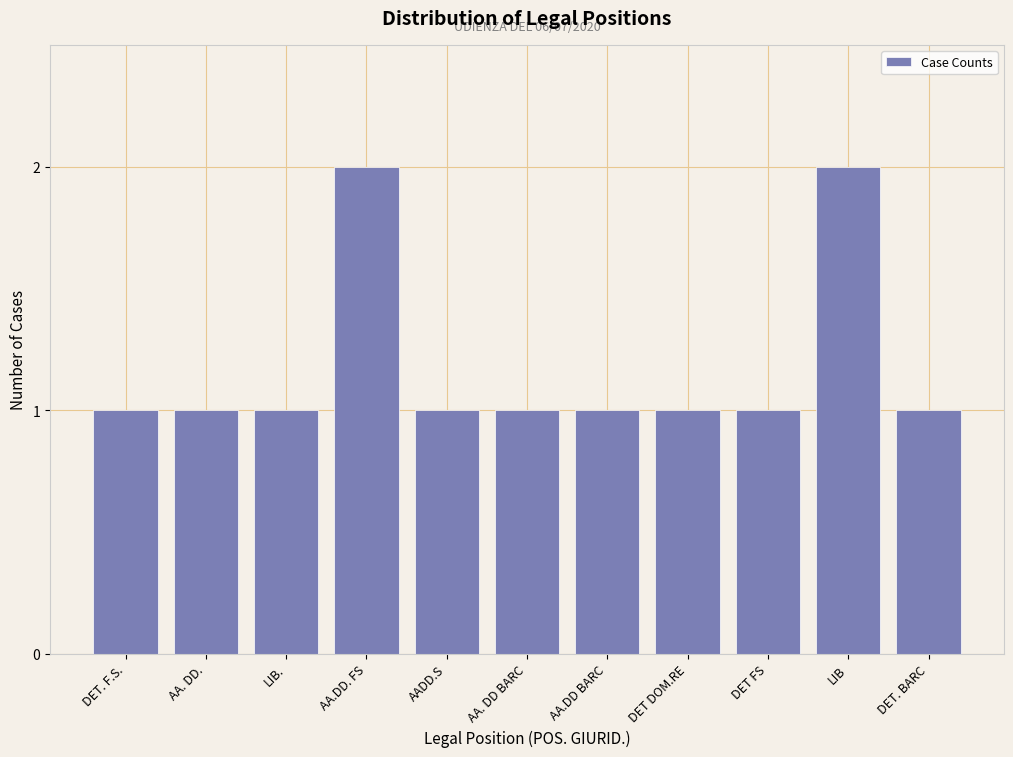

Reading left to right, list all the values displayed in this chart.

DET. F.S.=1	AA. DD.=1	LIB.=1	AA.DD. FS=2	AADD.S=1	AA. DD BARC=1	AA.DD BARC=1	DET DOM.RE=1	DET FS=1	LIB=2	DET. BARC=1